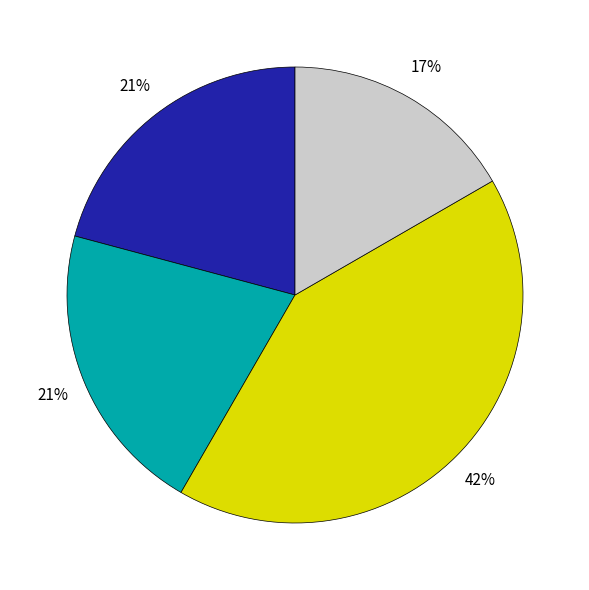

To the nearest percent, what is the difference between the largest and smallest slice percentages?

25%